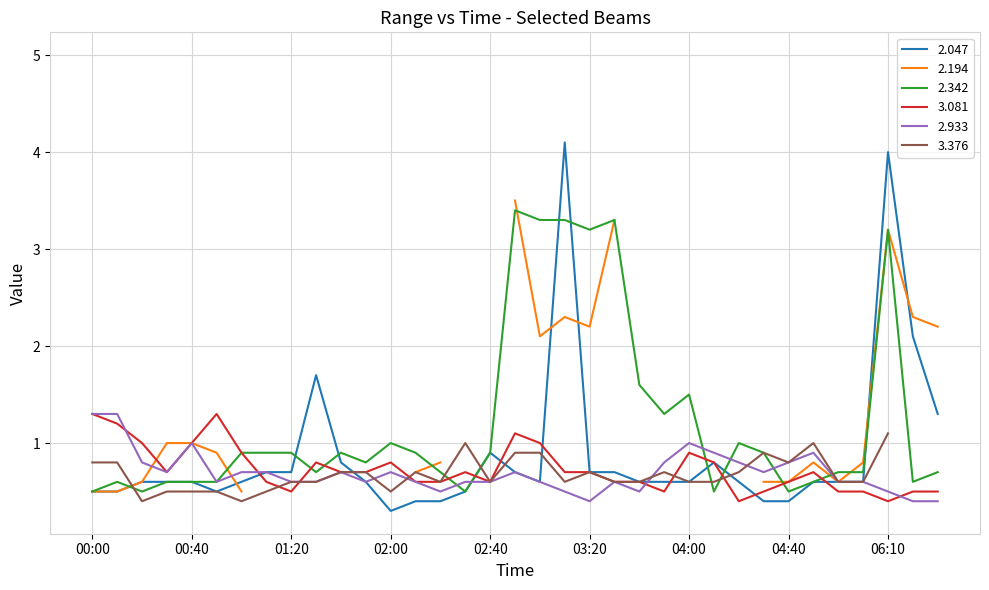

What is the lowest value of the 2.933 series?

0.4